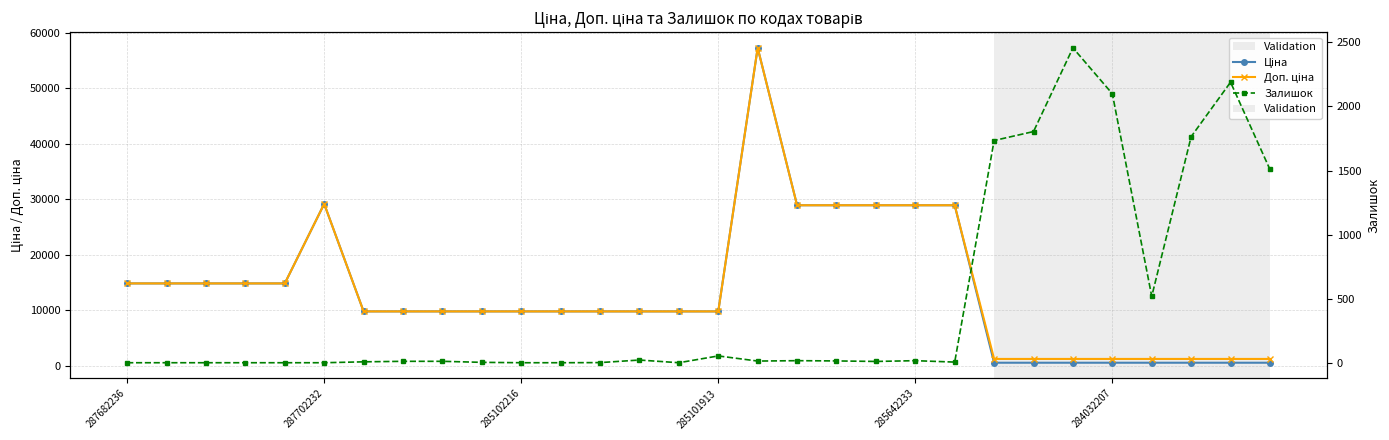

How many categories are shown in the chart?

30